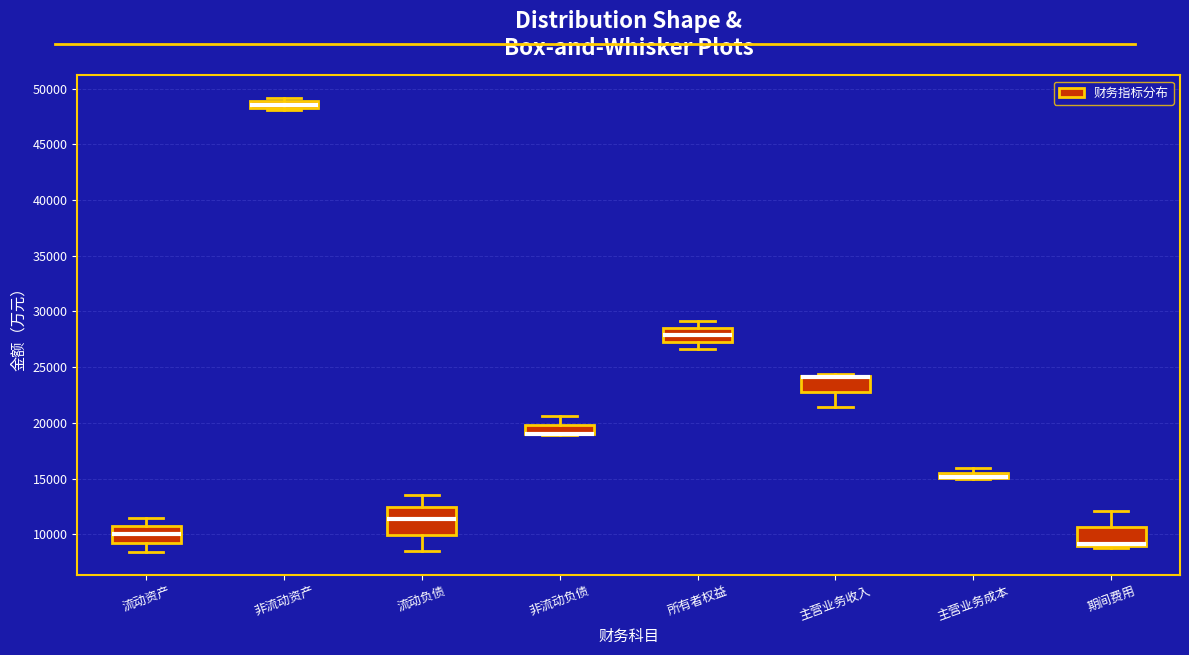

Which box is the tallest, from its lower edge to its upper edge?

流动负债